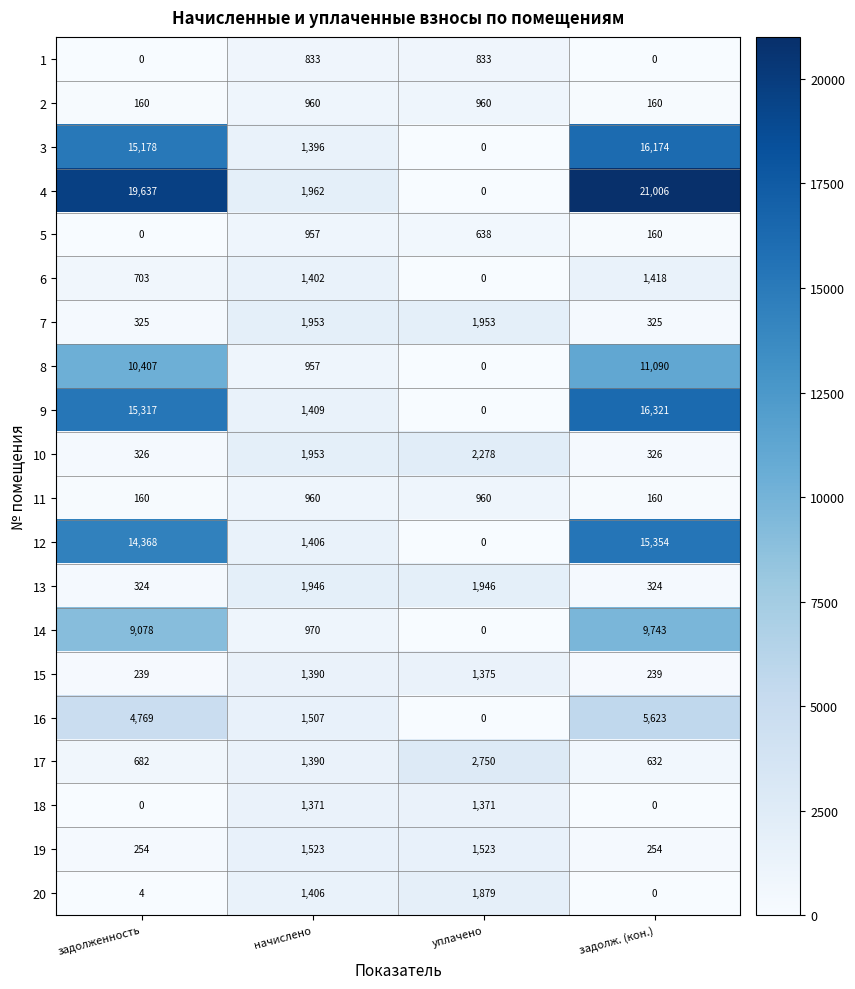

What is the maximum value for 9?

16321